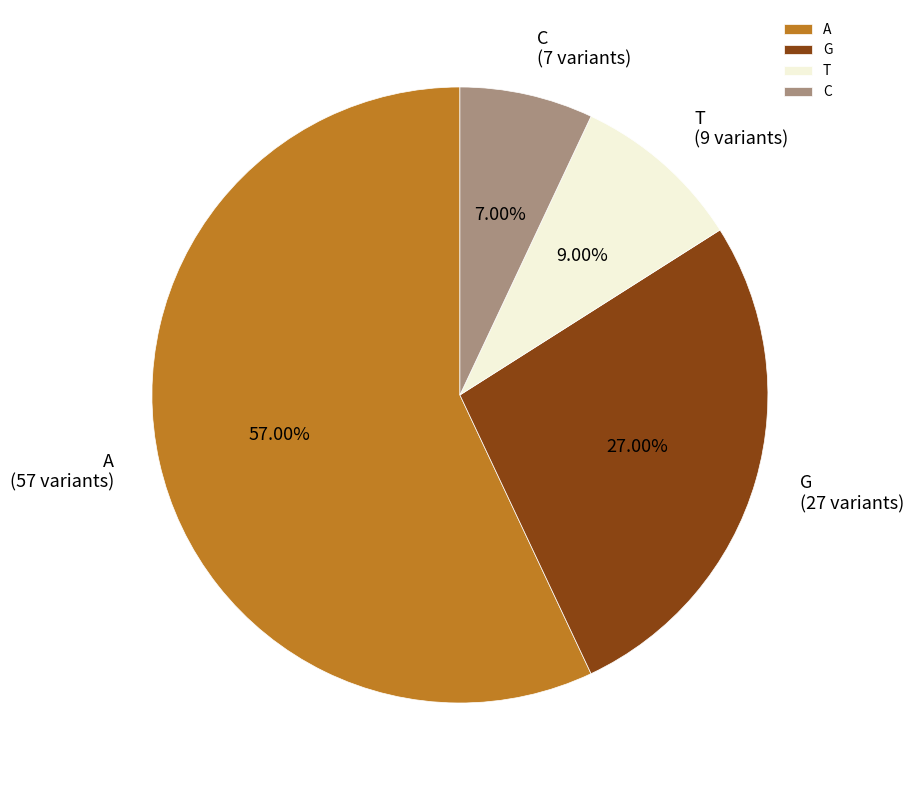

Does A account for over 50% of the chart?

Yes